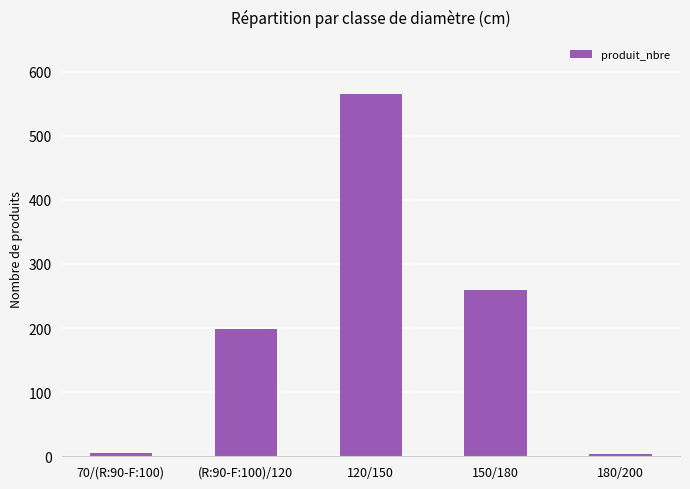

Read the value at 70/(R:90-F:100).

5